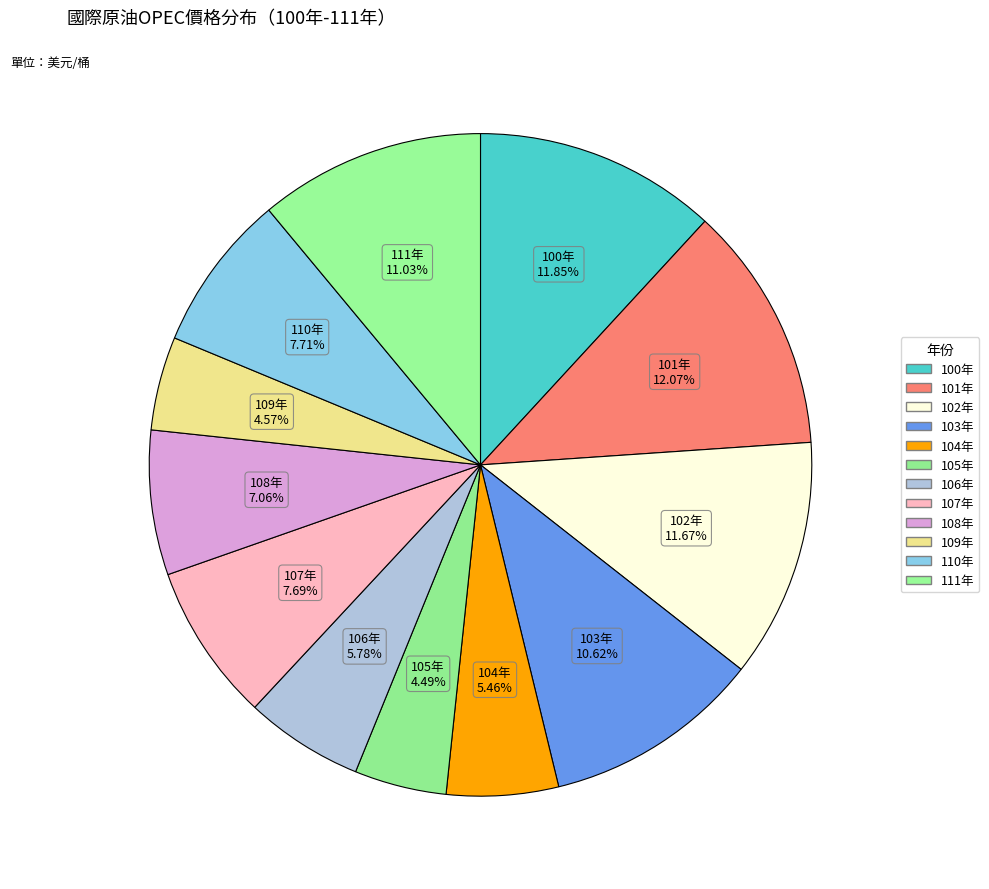

Does 100年 account for over 50% of the chart?

No